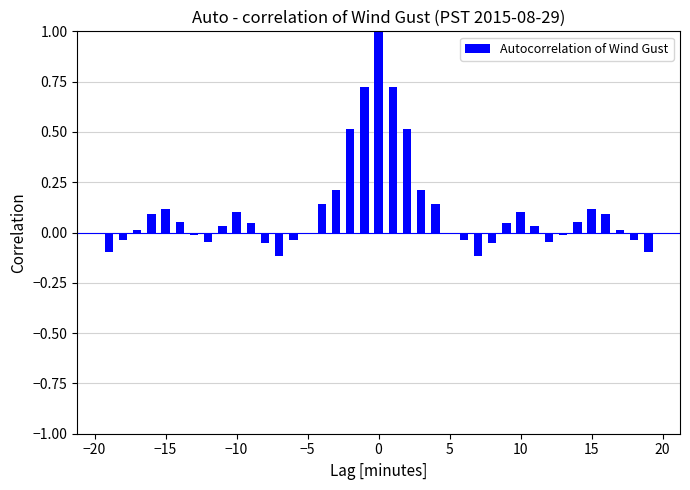

What is the sum of all values?

4.3